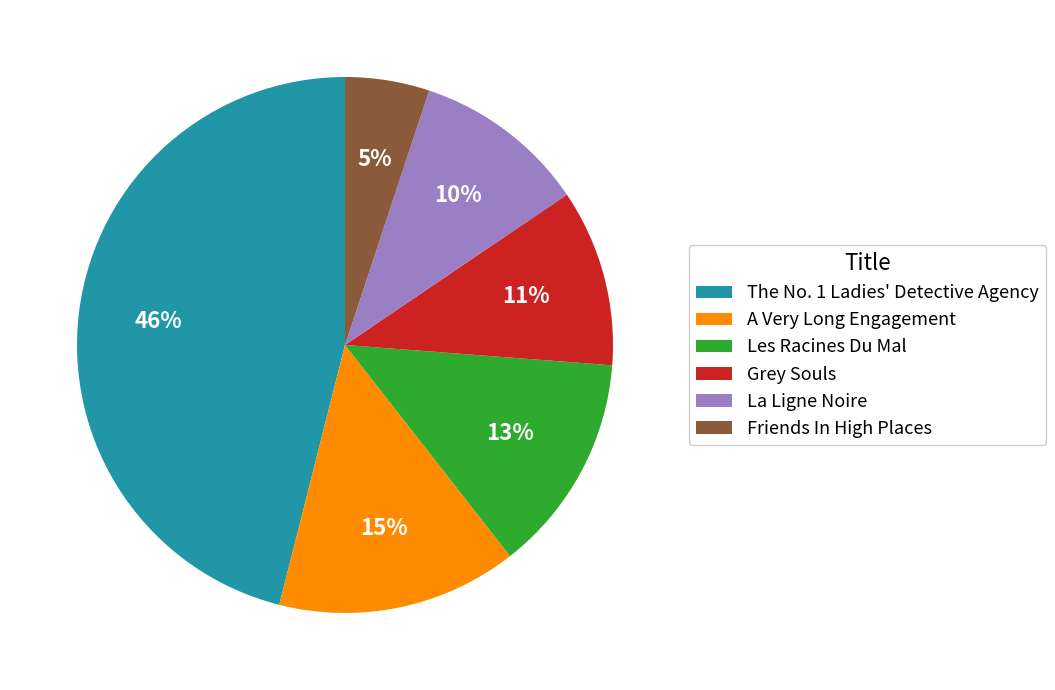

Do Les Racines Du Mal and Grey Souls together represent more than half of the pie?

No